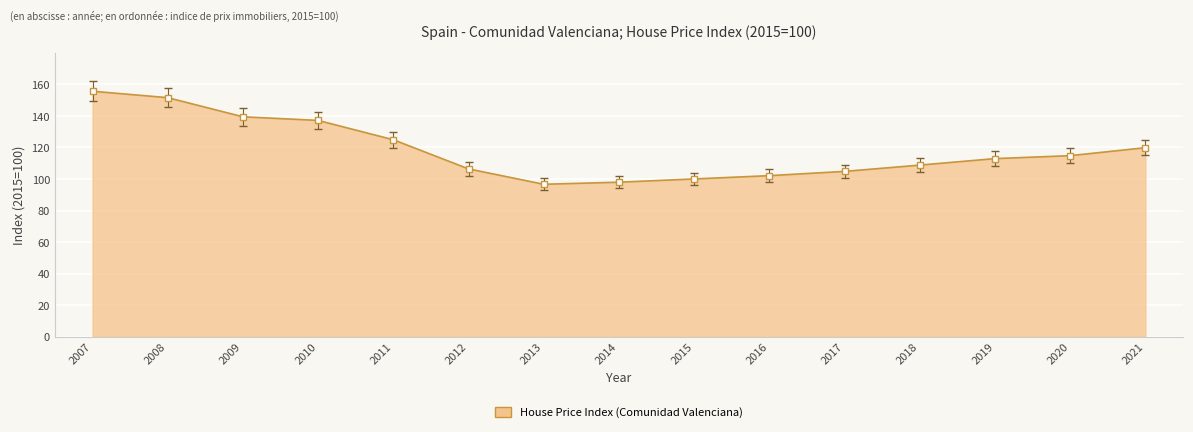

Approximately how many times larger is the value at 2013 compared to 2017?

0.9